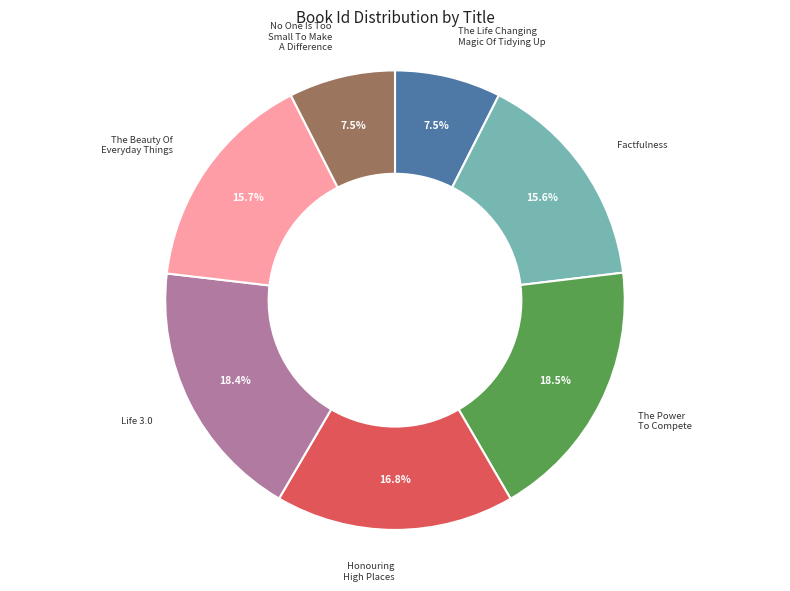

What percentage is NOT represented by The Power To Compete?

81.5%